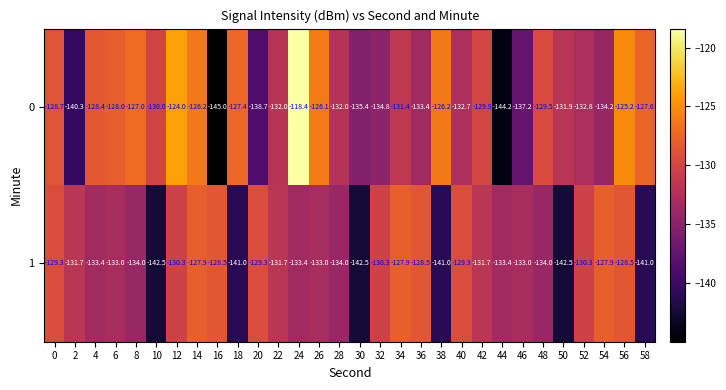

At which category does the chart reach its minimum across all series?

16